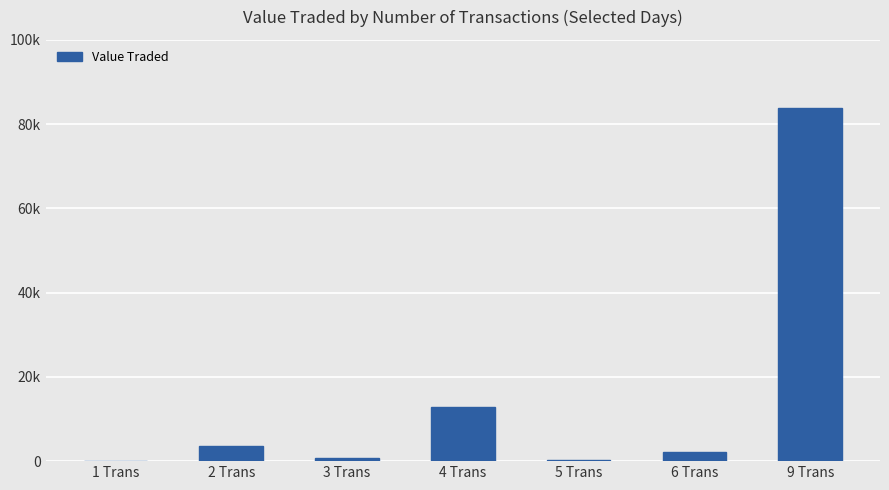

Reading left to right, what are all the values shown in this chart?

1 Trans=27	2 Trans=3682	3 Trans=841	4 Trans=12905	5 Trans=246	6 Trans=2107	9 Trans=83893